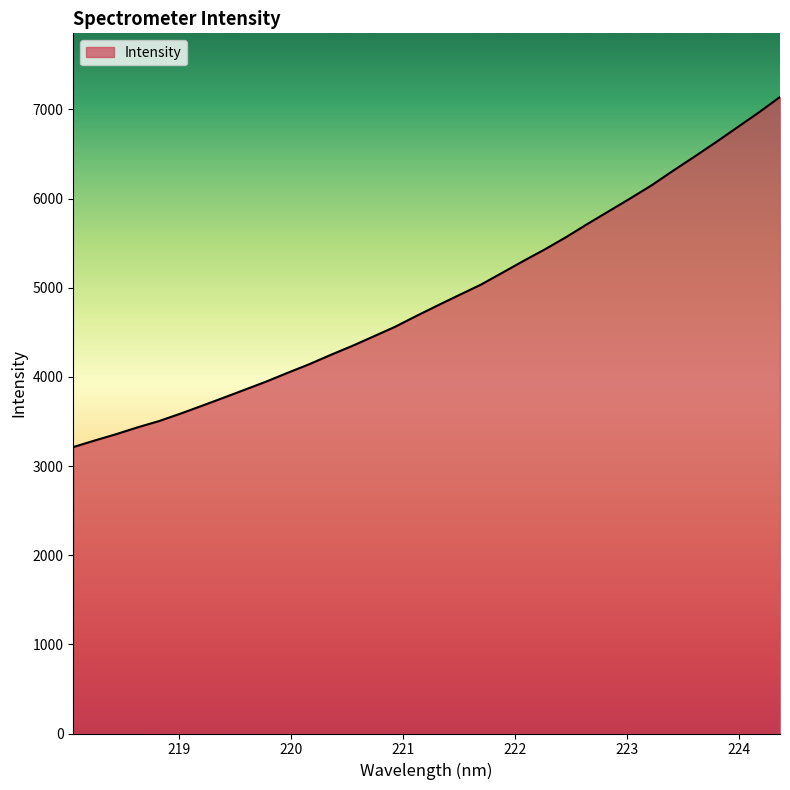

What is the maximum value shown in the chart?

7139.8